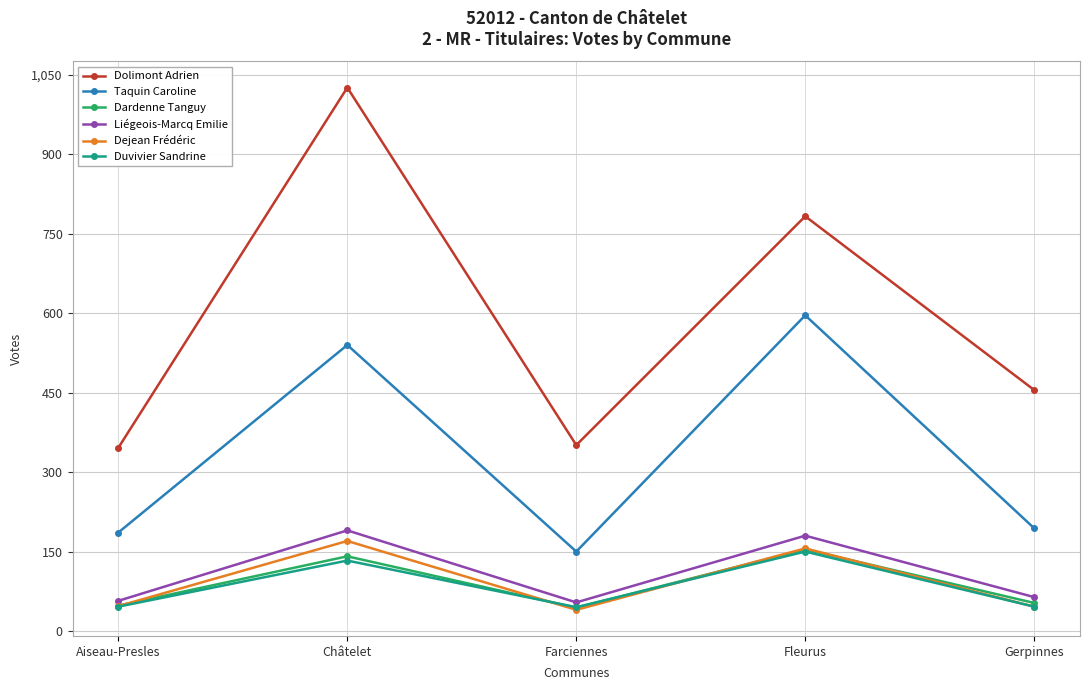

What is the difference between the Dardenne Tanguy values at Châtelet and Aiseau-Presles?

93